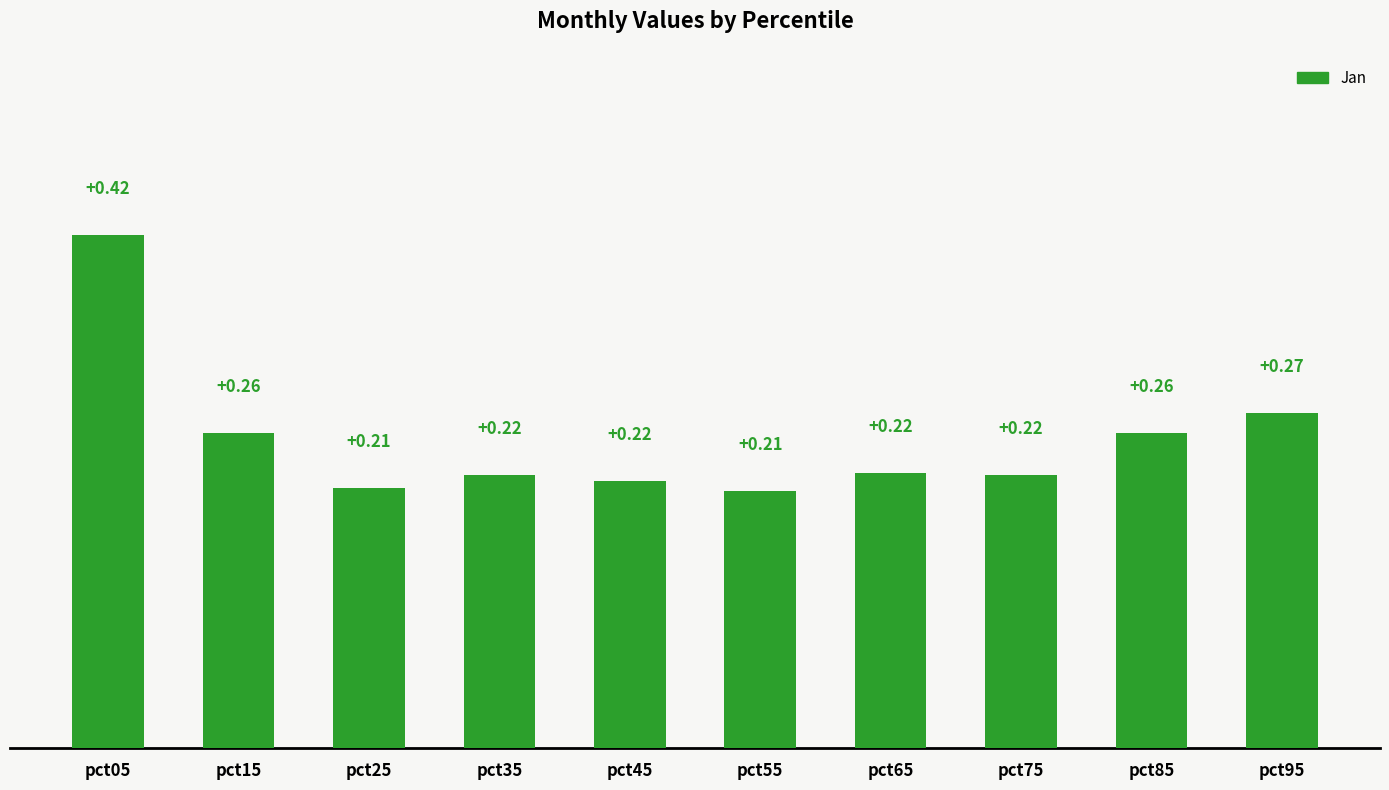

Which has a higher value, pct95 or pct75?

pct95